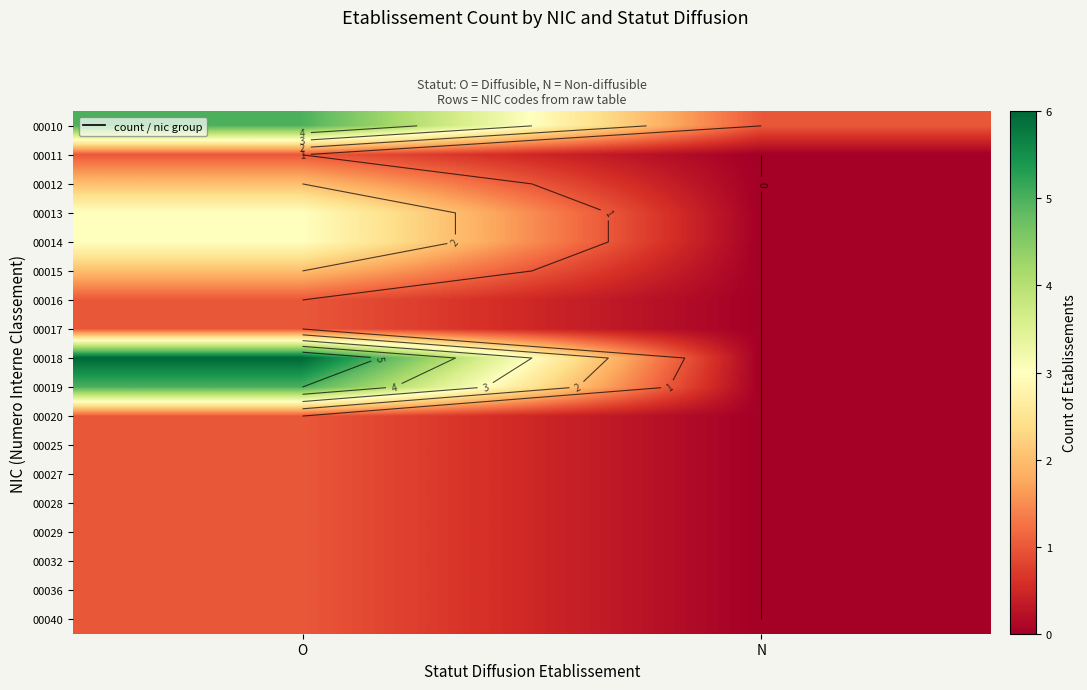

Rank the categories by 00029 value from highest to lowest.

O, N